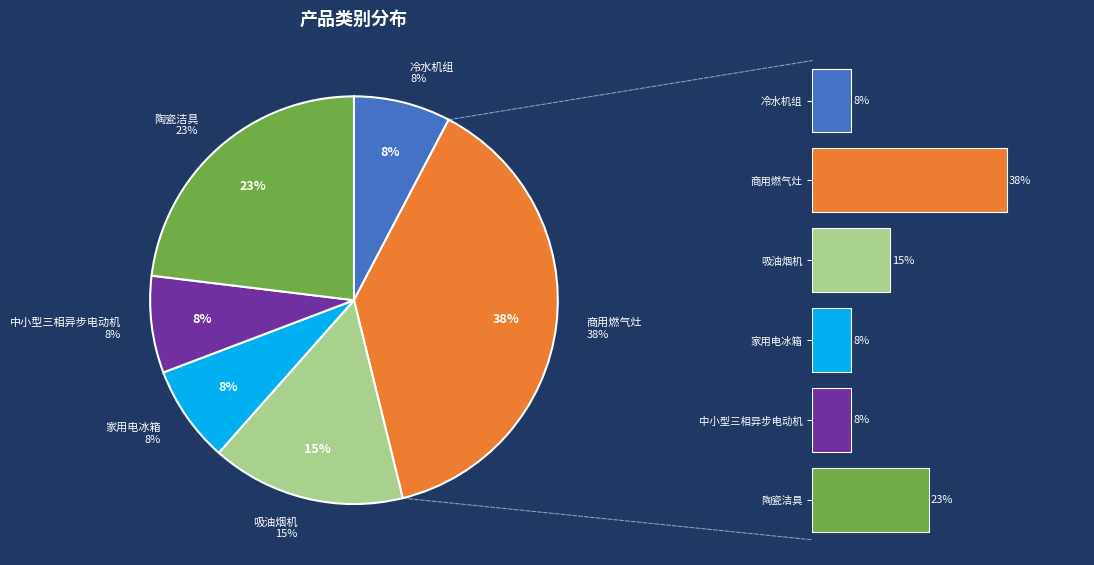

What portion of the pie excludes 冷水机组?

92.3%